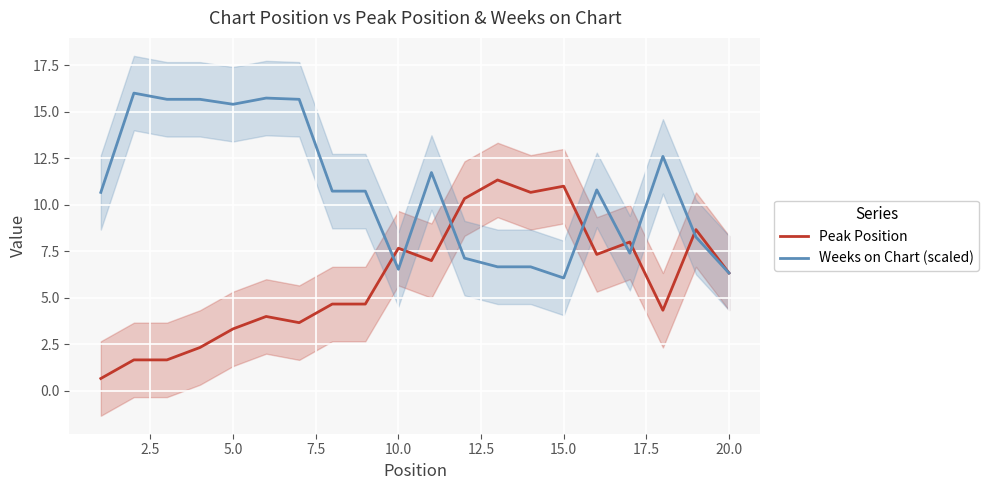

What is the minimum value for Peak Position?

0.7